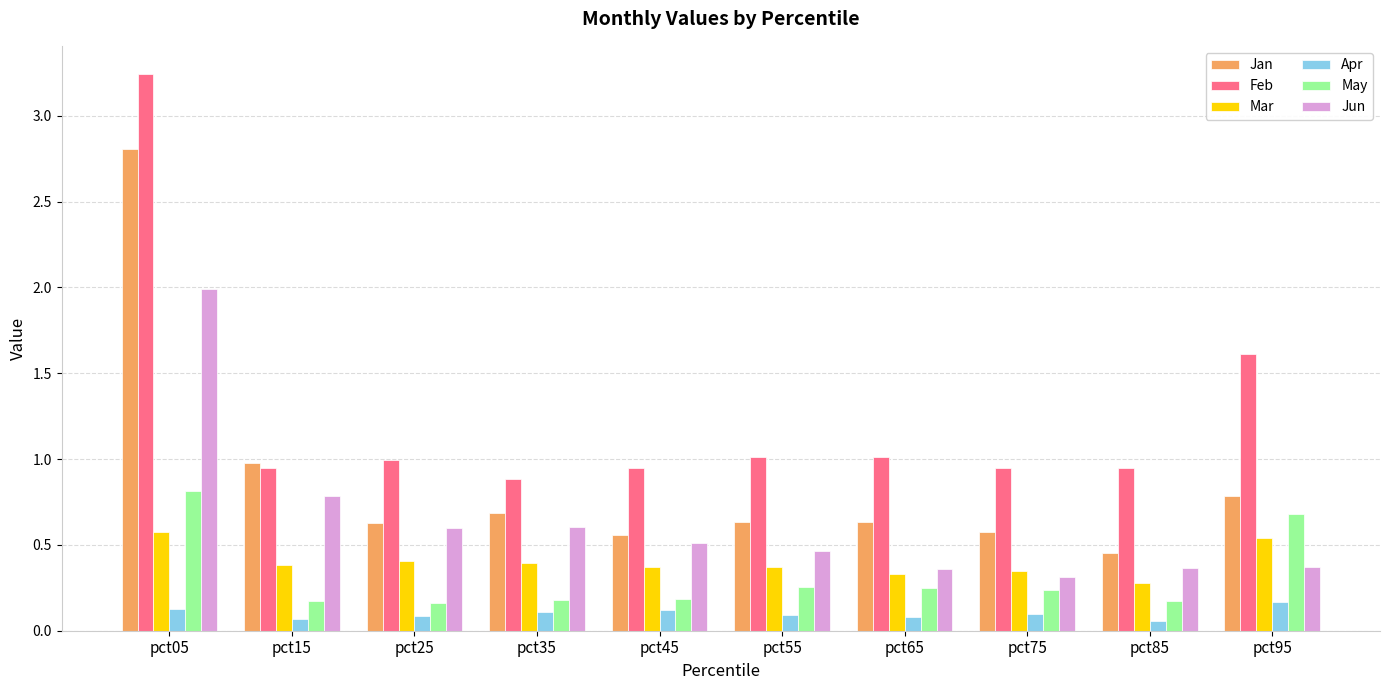

The Apr series shows 0.1 at pct15. True or false?

True